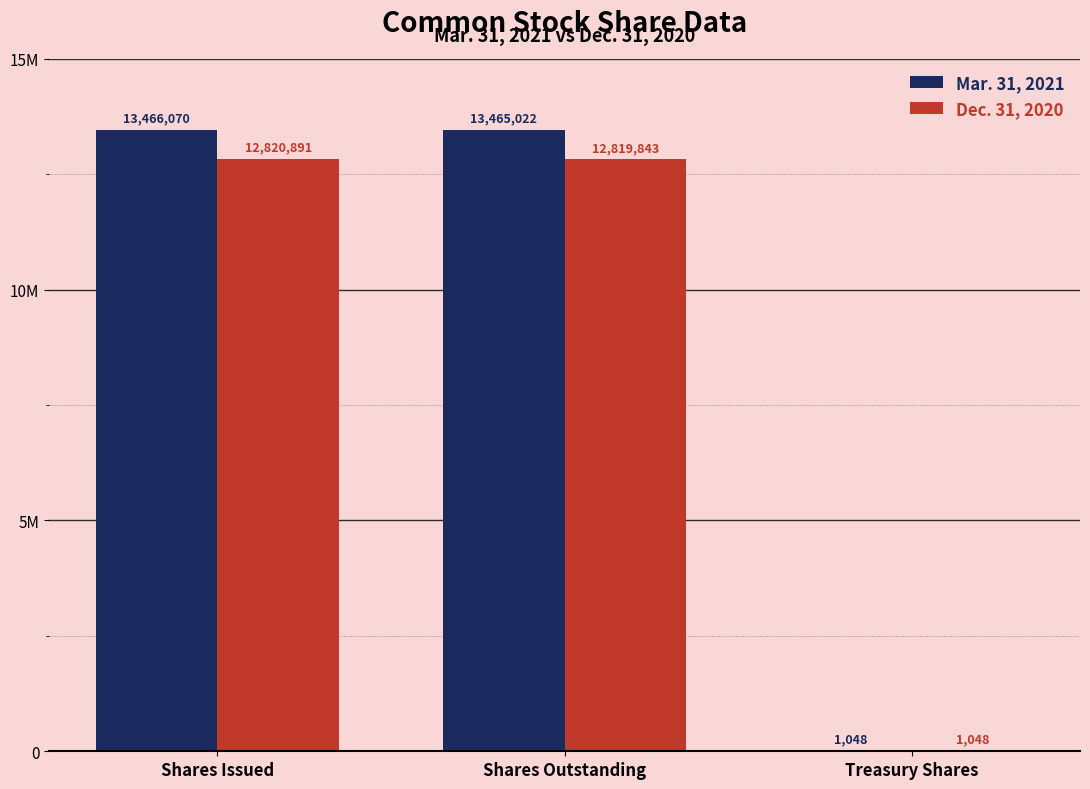

Rank the series by their average value, from highest to lowest.

Mar. 31, 2021, Dec. 31, 2020